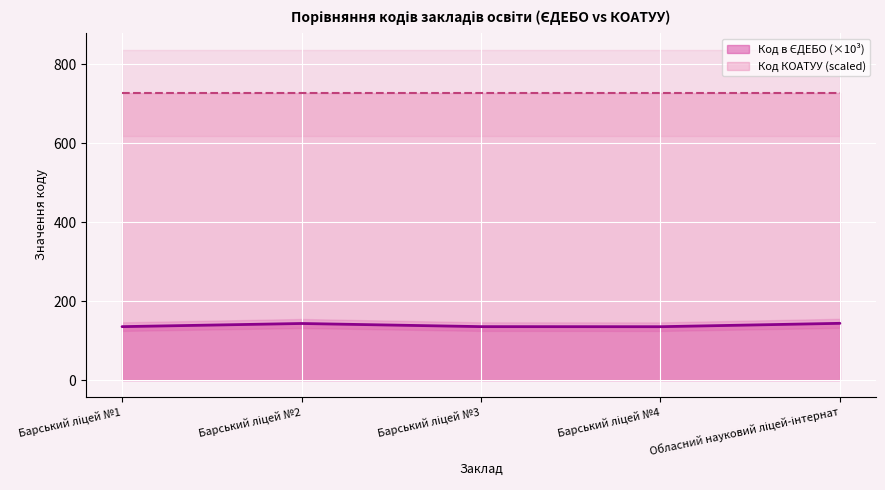

Read the value at Барський ліцей №2.

143.4